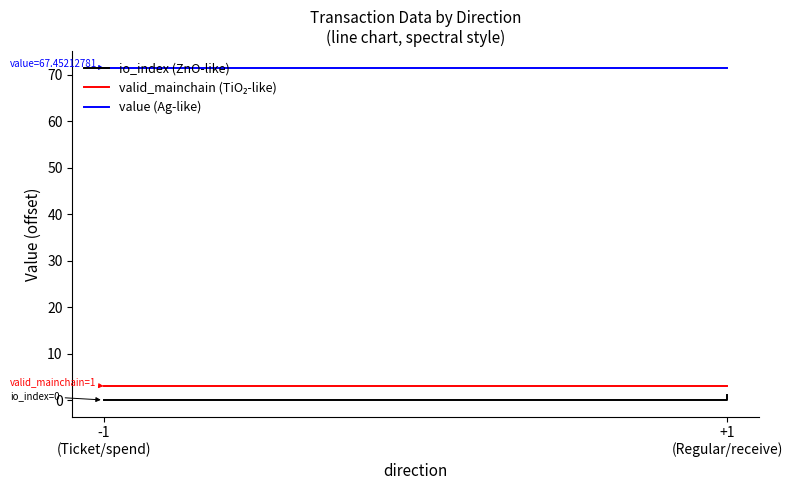

Is the value of value (Ag-like) at +1 (Regular/receive) greater than the value of io_index (ZnO-like) at -1 (Ticket/spend)?

Yes